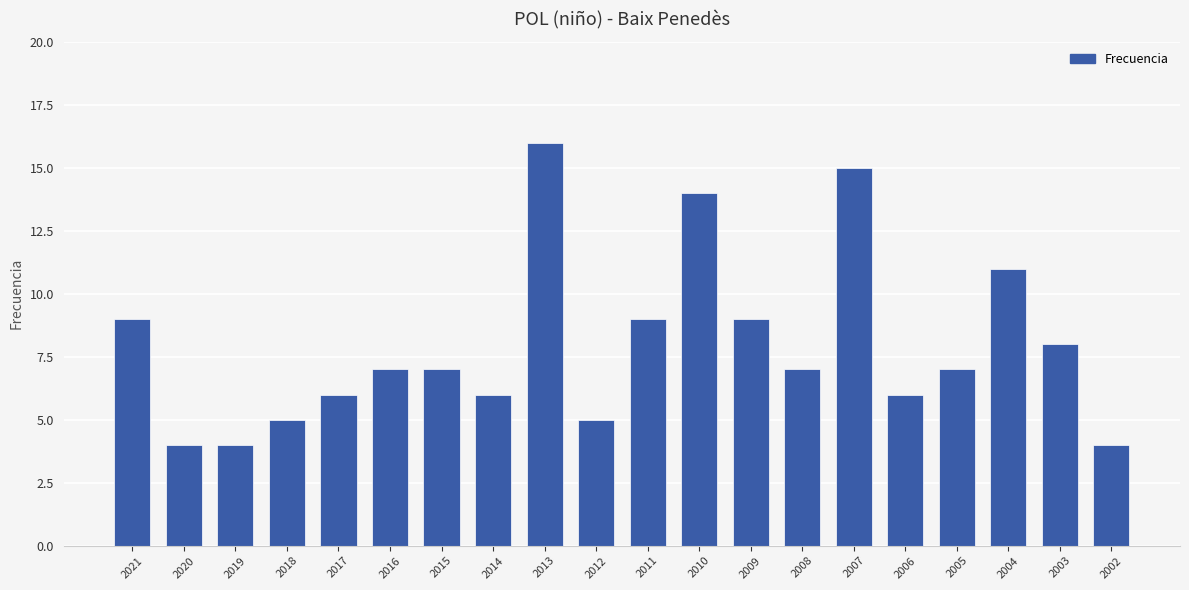

What is the difference between the maximum and minimum values?

12